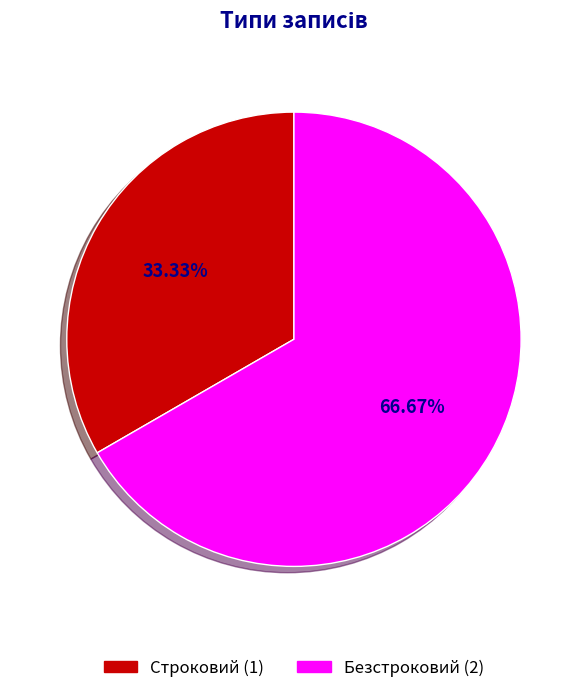

True or false: Строковий accounts for 41% of the total.

False